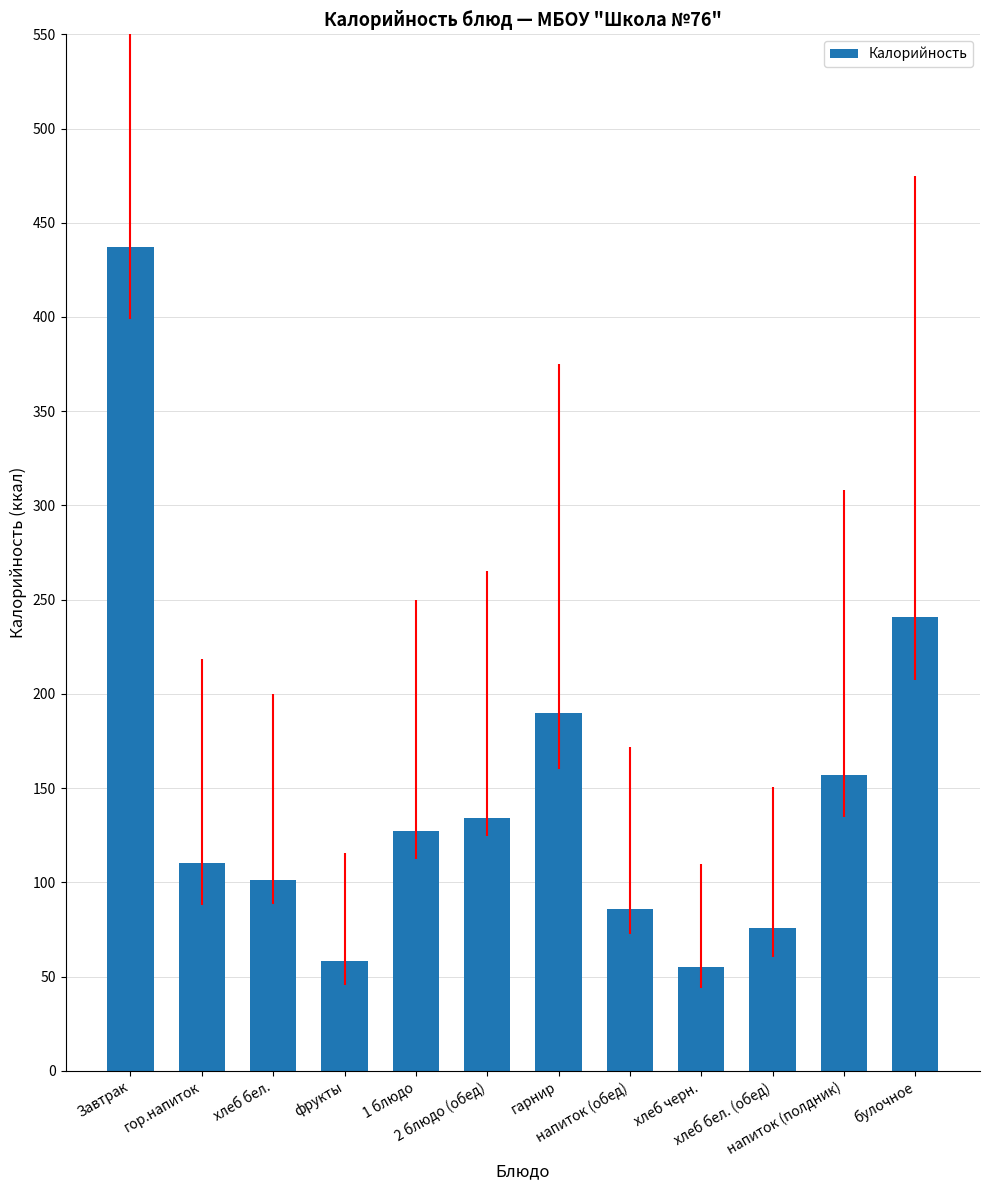

What is the ratio of the value at гор.напиток to the value at 1 блюдо?

0.9